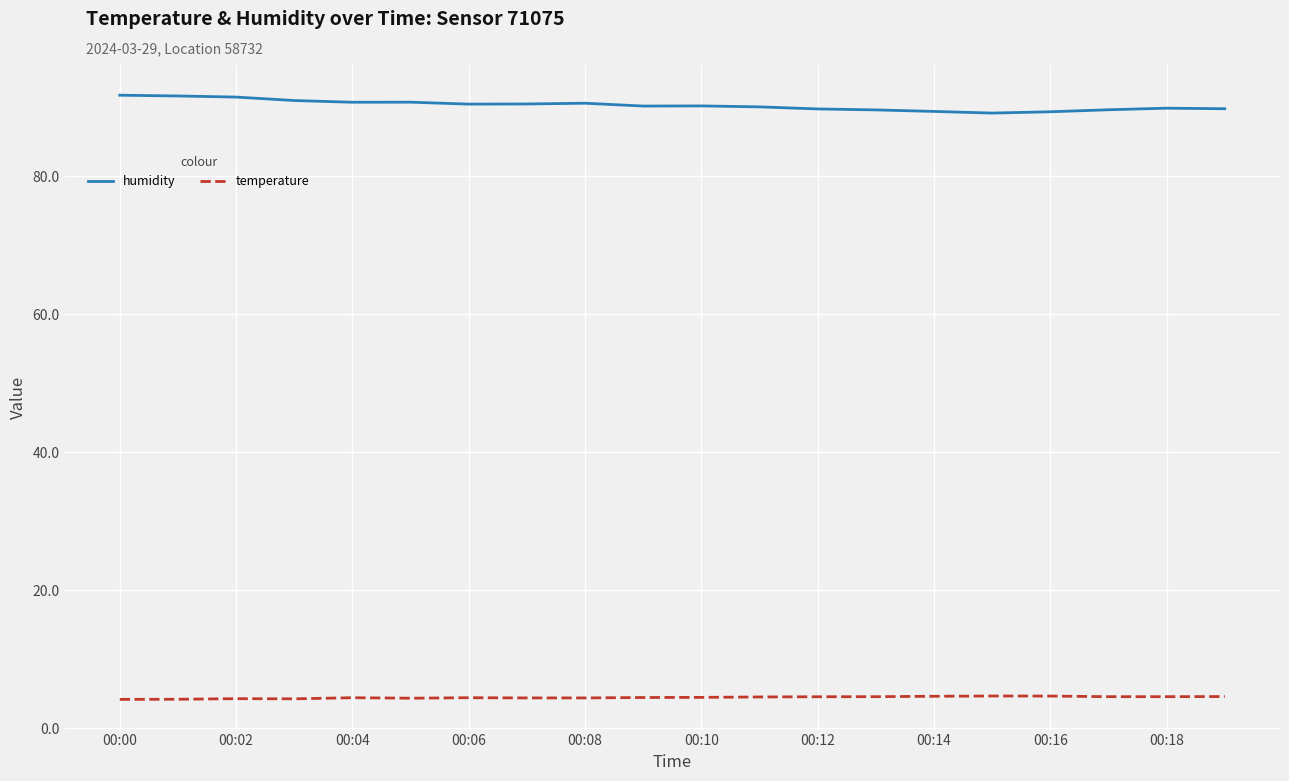

True or false: temperature and humidity cross at least once.

False